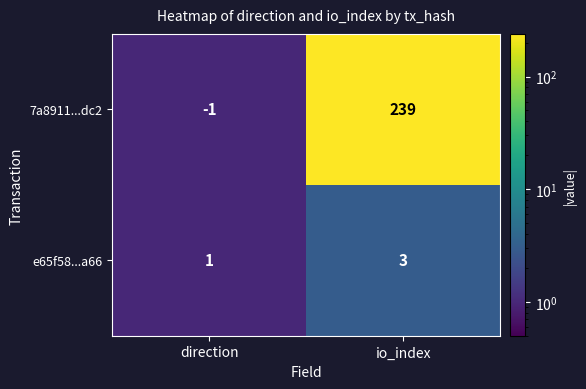

What is the average value of the 7a8911...dc2 series?

119